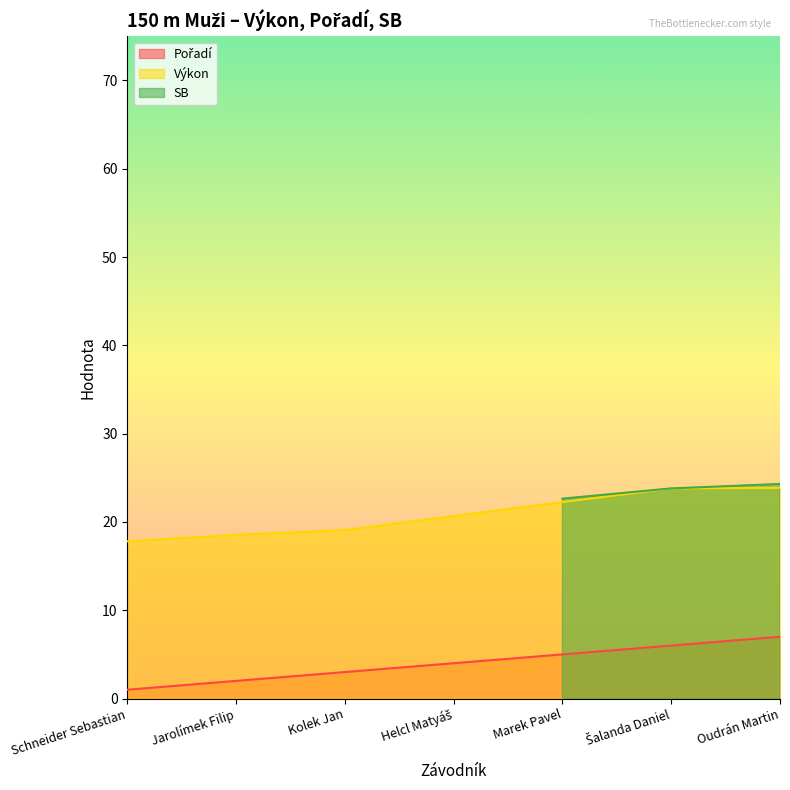

Where does the Výkon series first go above 20?

Helcl Matyáš